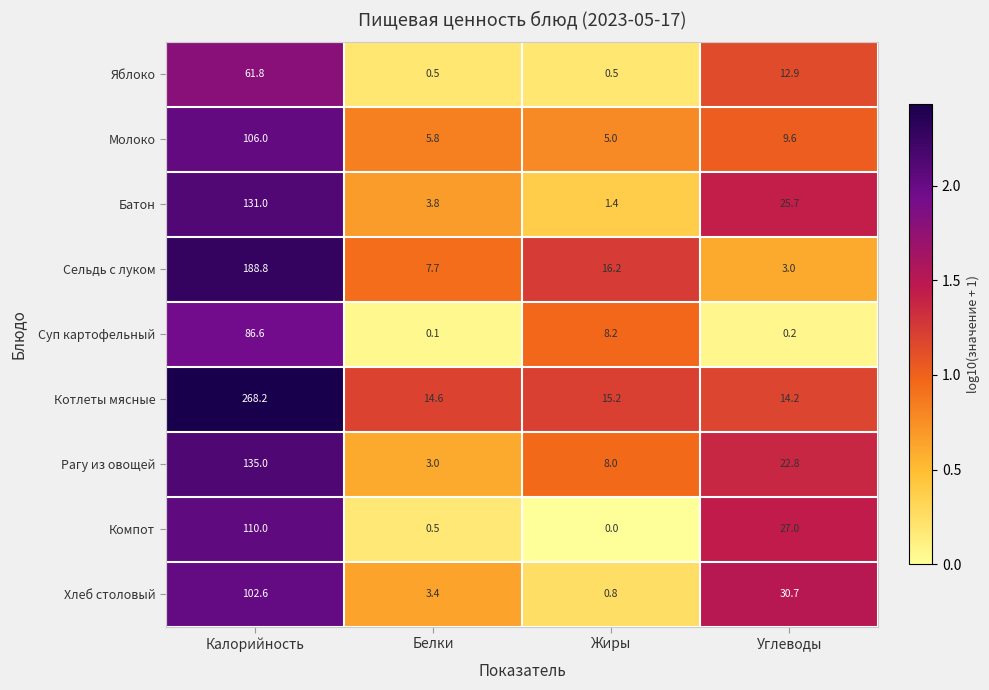

How many categories are shown in the chart?

4